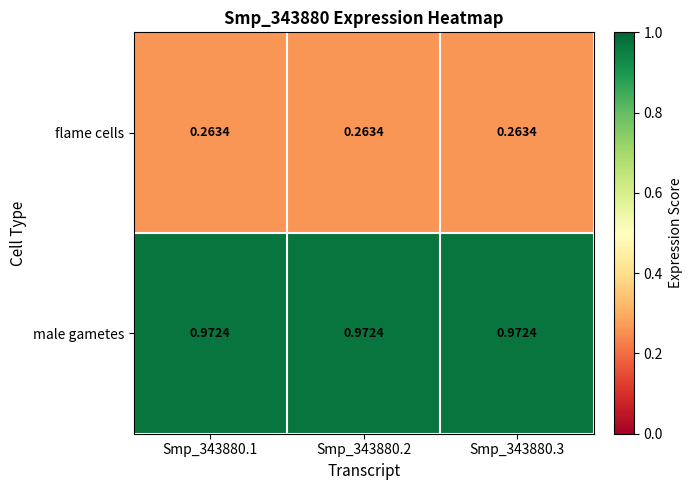

List the series in order of their overall mean, highest first.

male gametes, flame cells